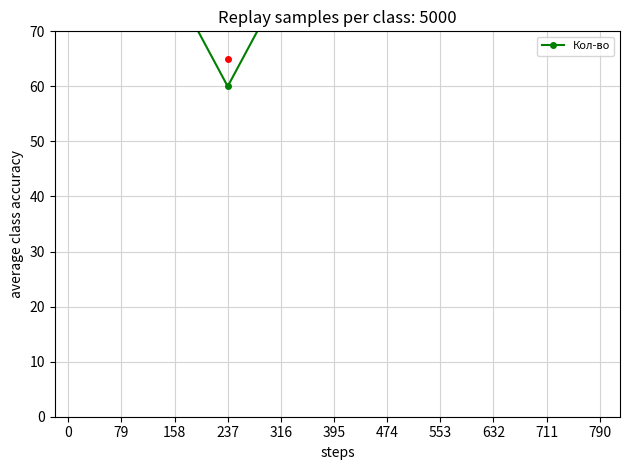

Is it true that the value at 632 is 121?

False